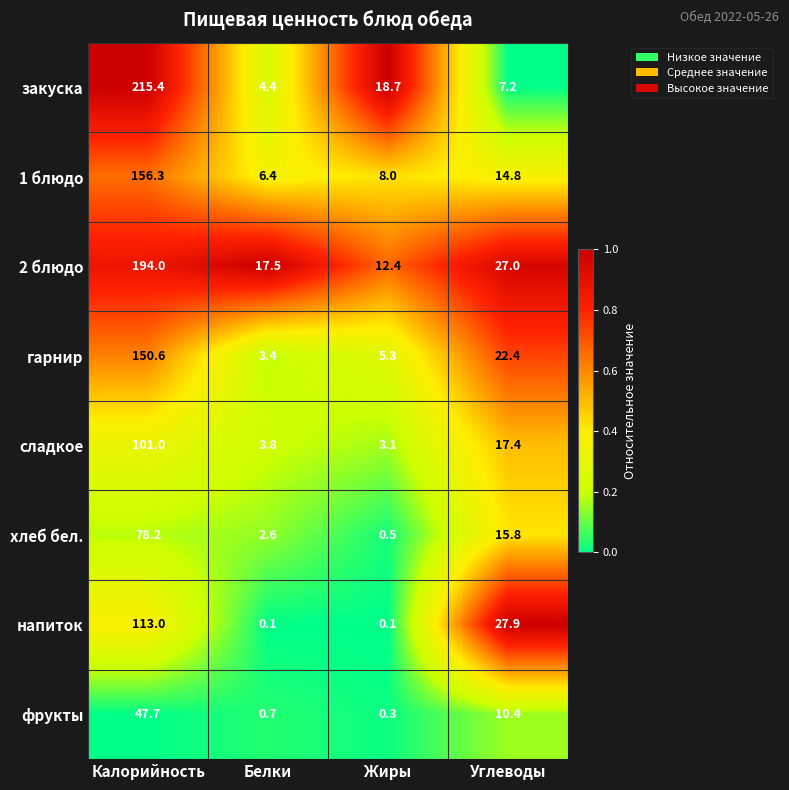

What is the difference between the 2 блюдо values at Углеводы and Жиры?

14.6